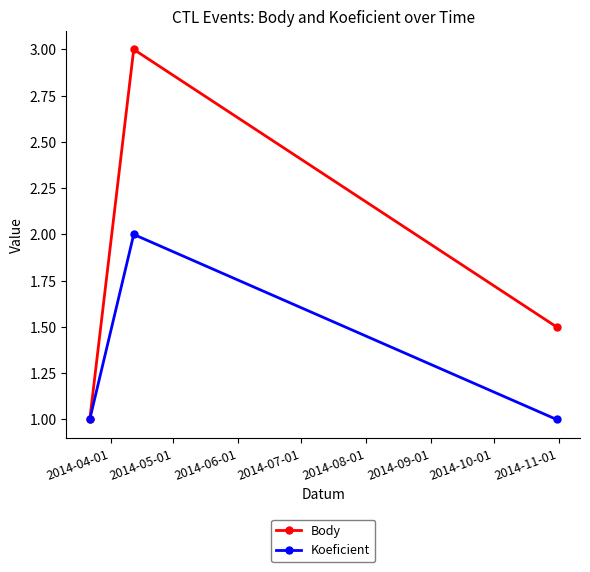

Which series has the largest range (max minus min)?

Body